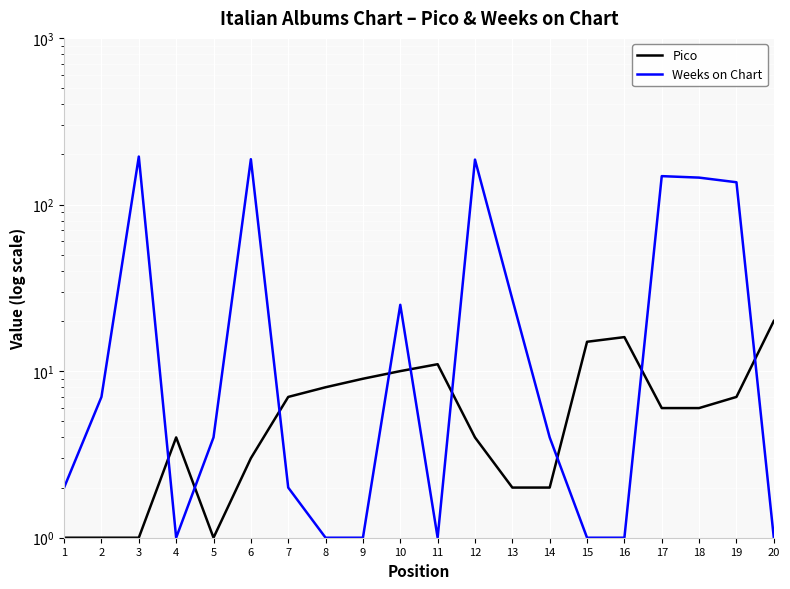

Which series ends up on top after the final intersection of Weeks on Chart and Pico?

Pico